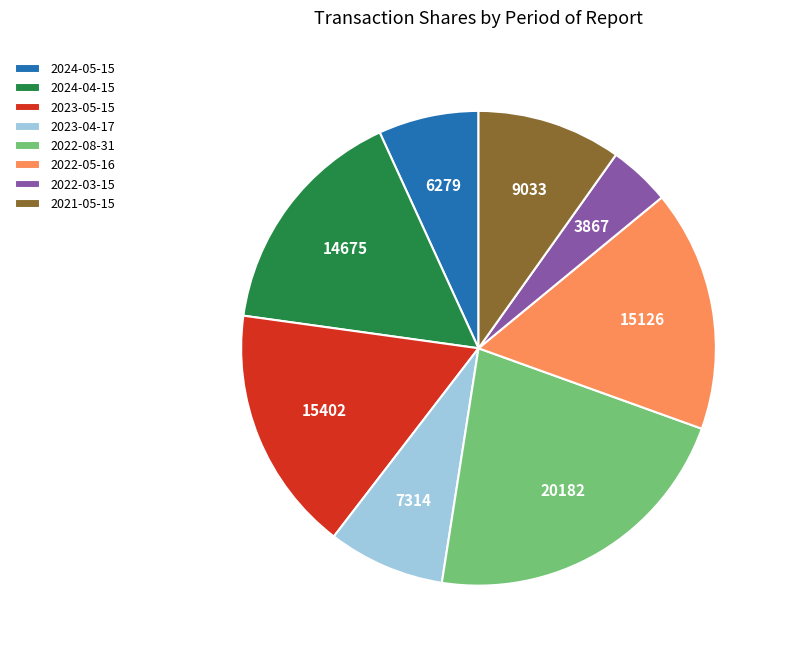

What is the largest slice in the pie chart?

2022-08-31